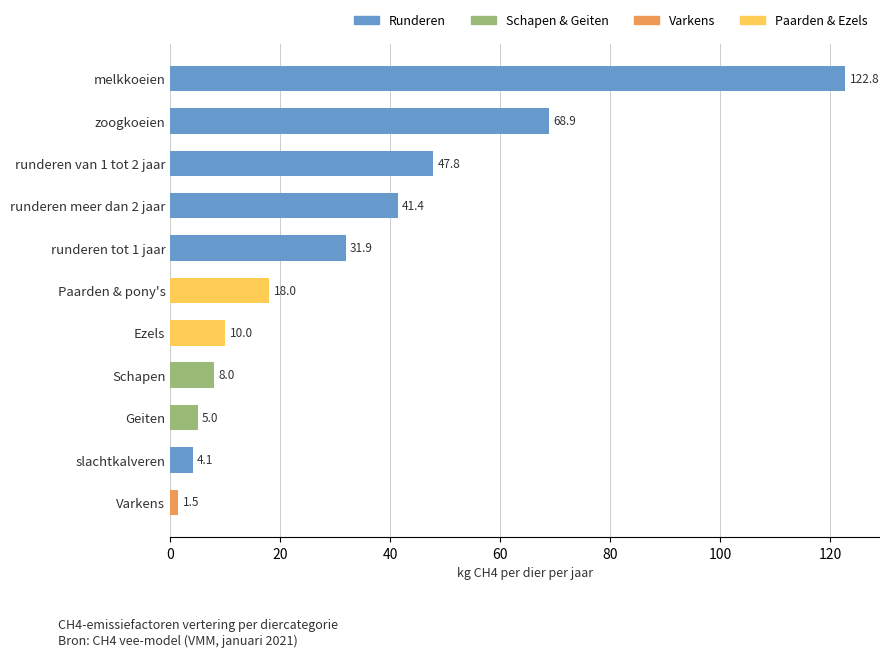

What is the minimum value shown in the chart?

1.5